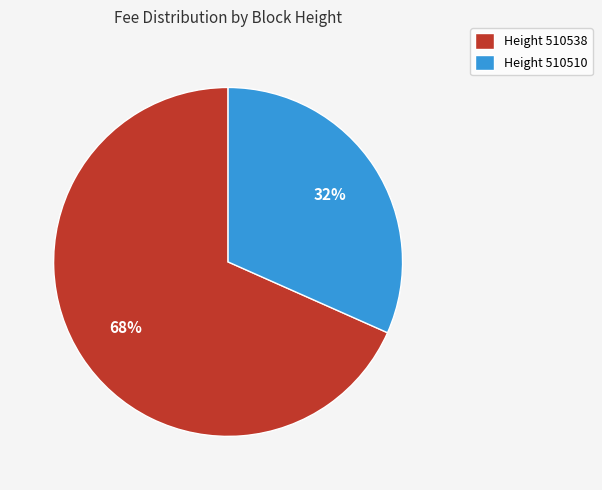

How many segments does this pie chart have?

2